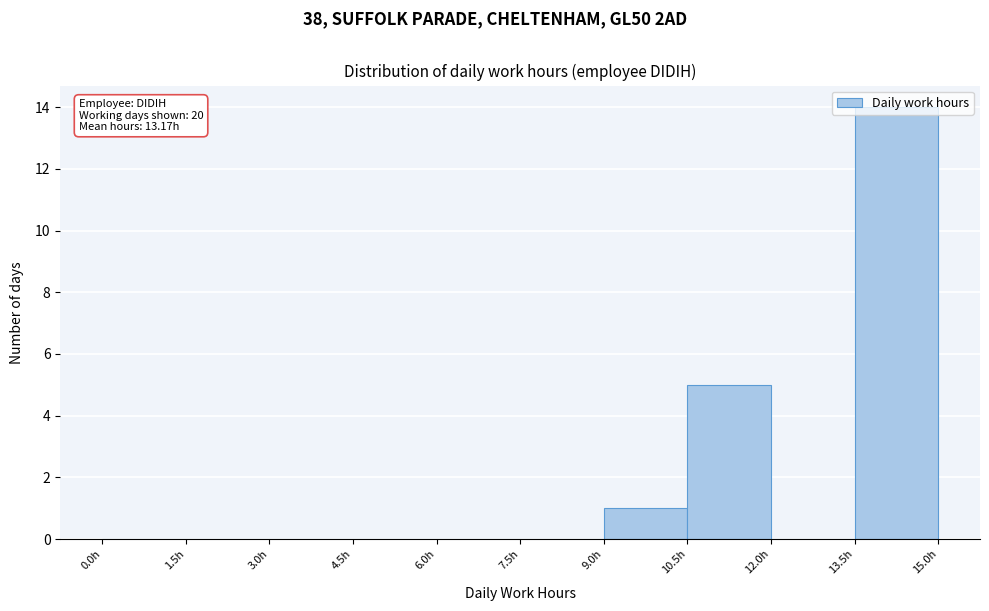

Which range on the x-axis has the tallest bar?

13.5 to 15.0